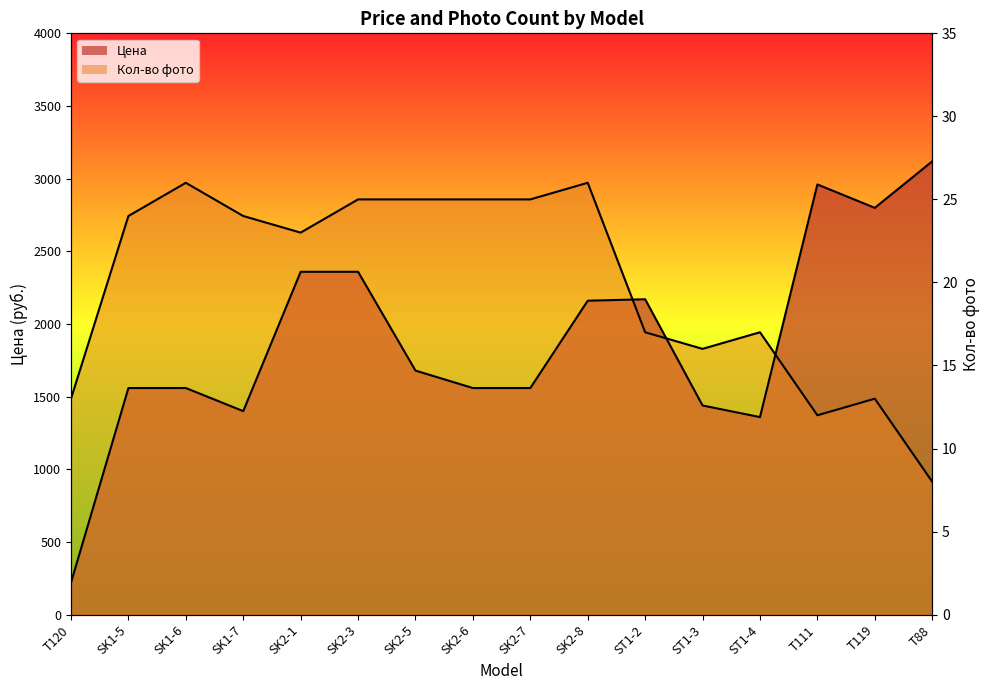

True or false: Кол-во фото has more than 1 points higher than both neighbors.

True